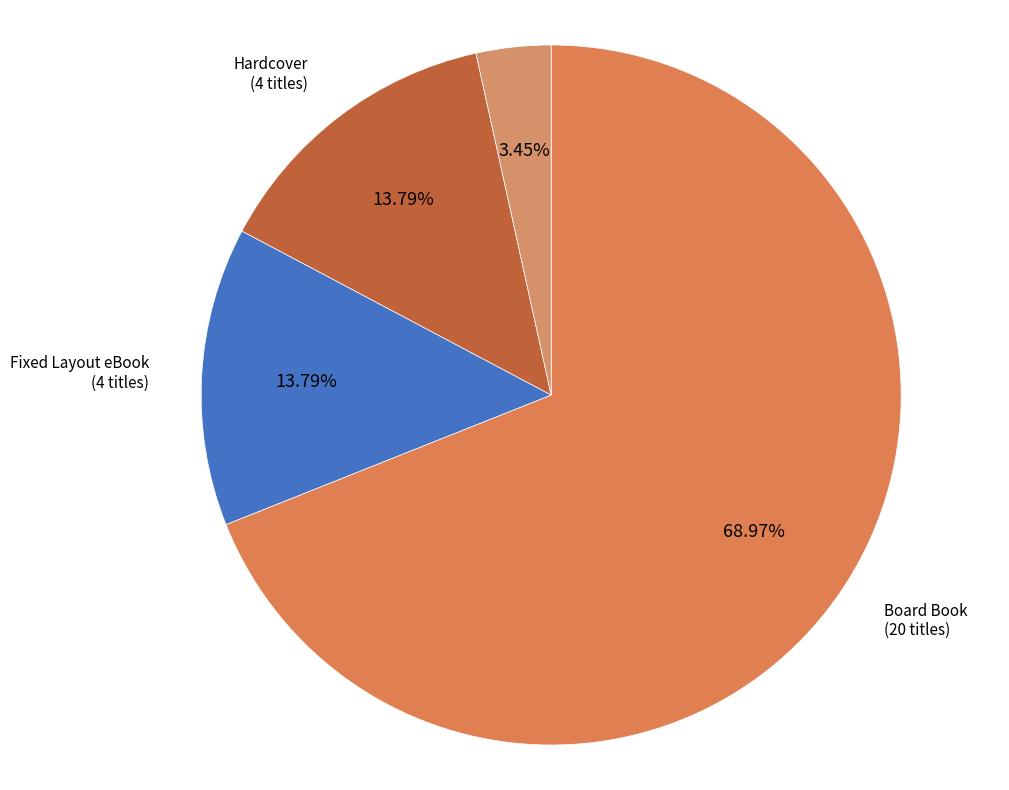

How many segments does this pie chart have?

4